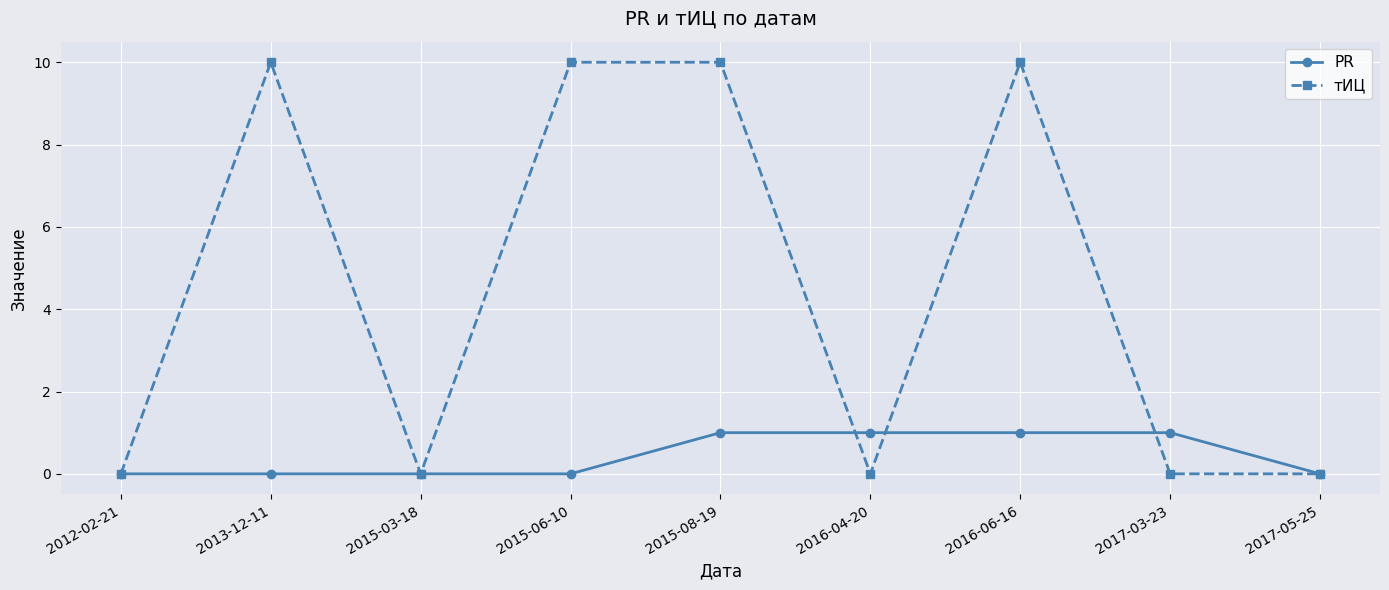

What is the sum of all тИЦ values?

40